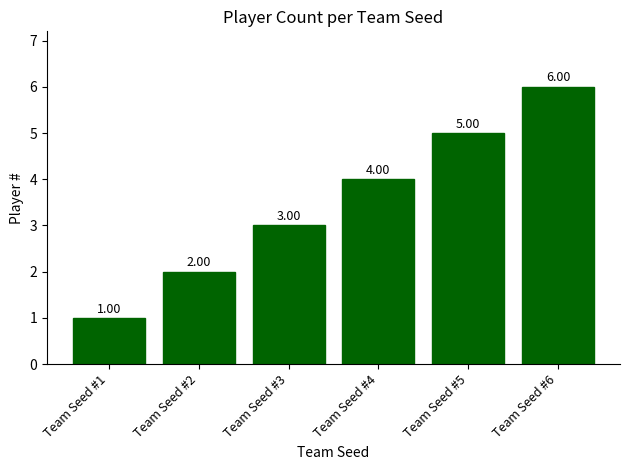

How many bars are there in total?

6